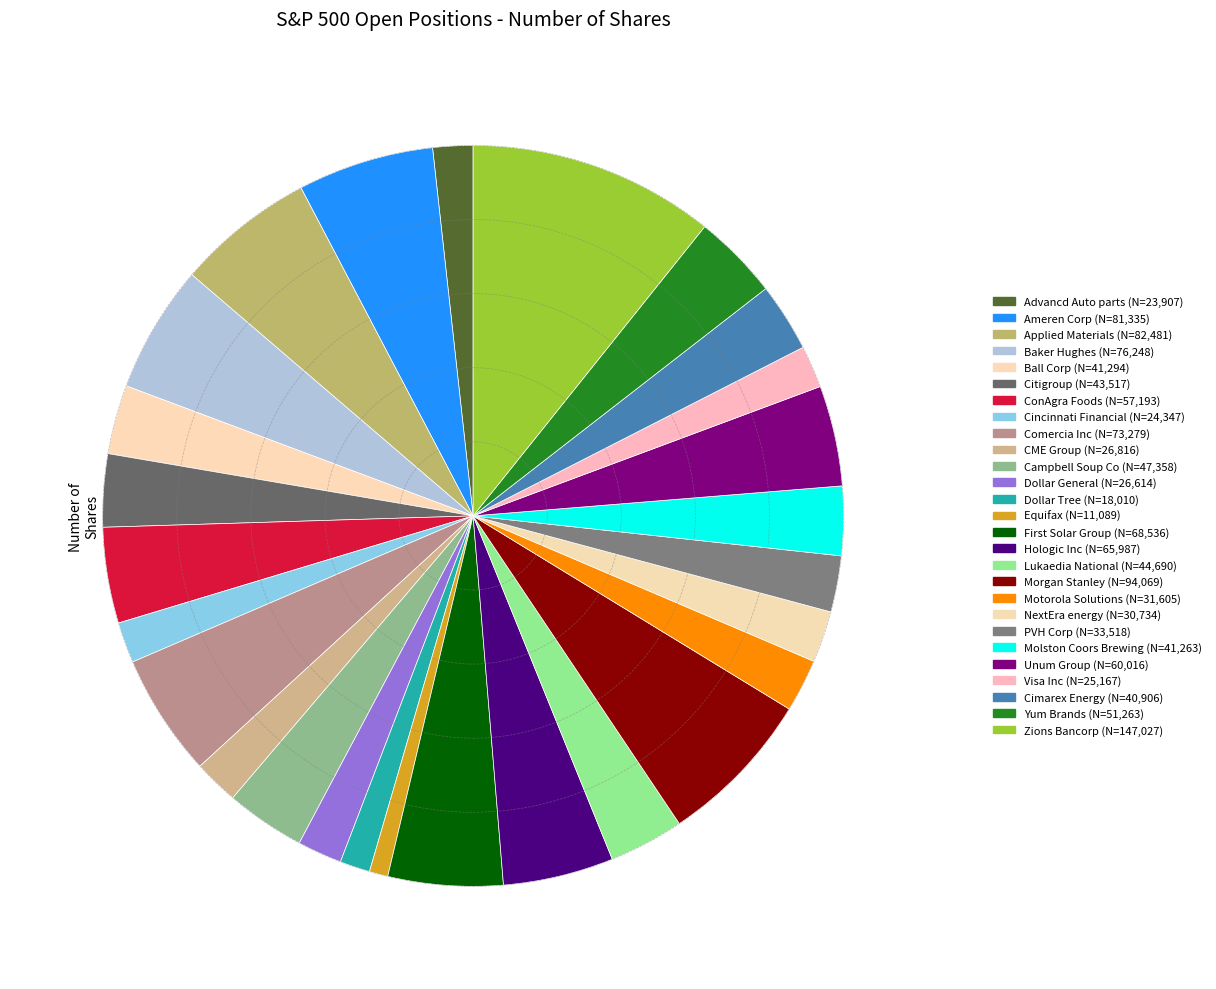

How many slices are in this pie chart?

27